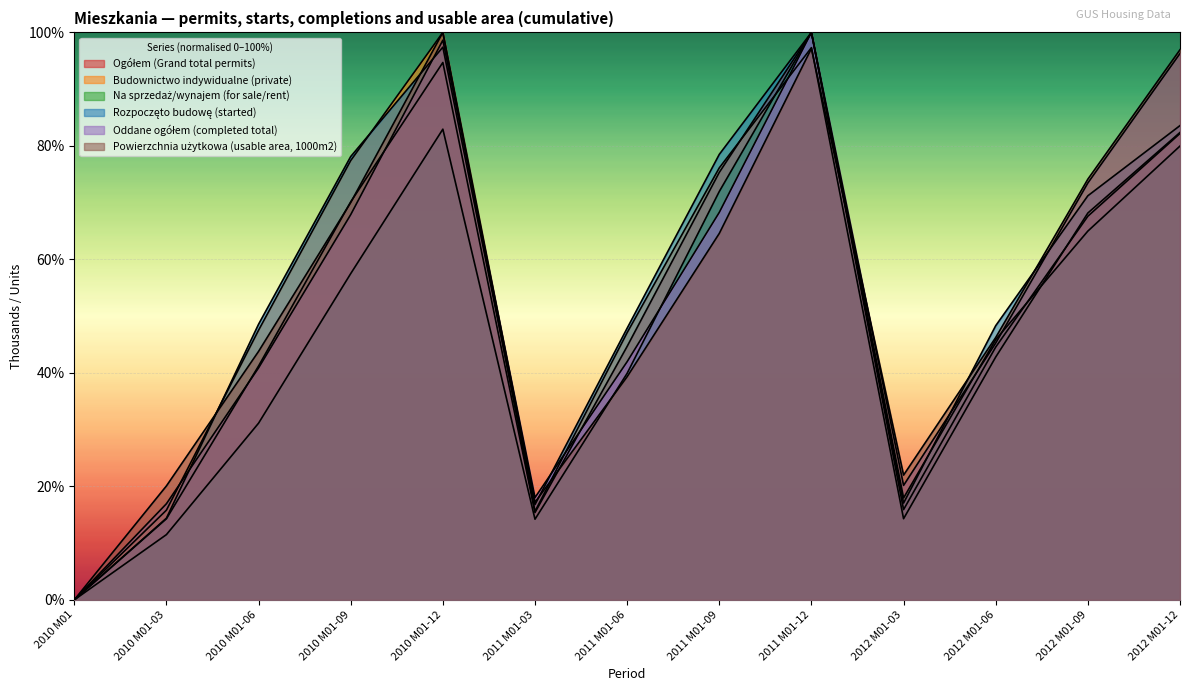

What is the label of the 6th point from the left?

2011 M01-03